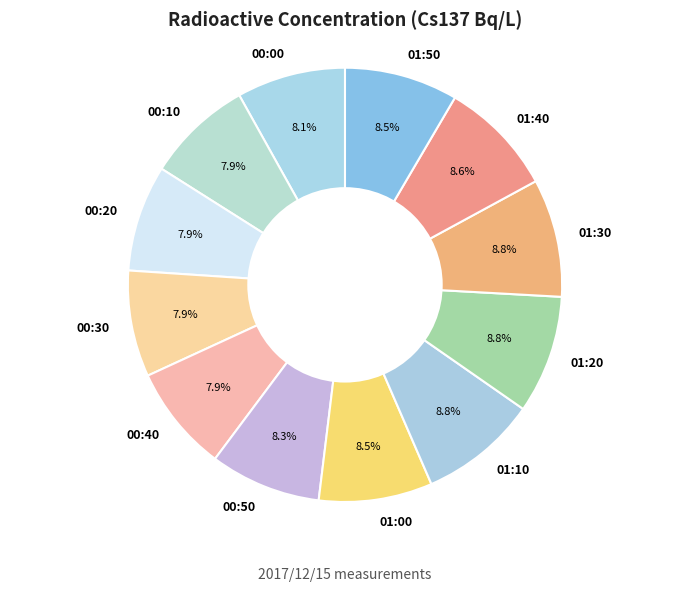

To the nearest percent, what is the difference between the largest and smallest slice percentages?

1%